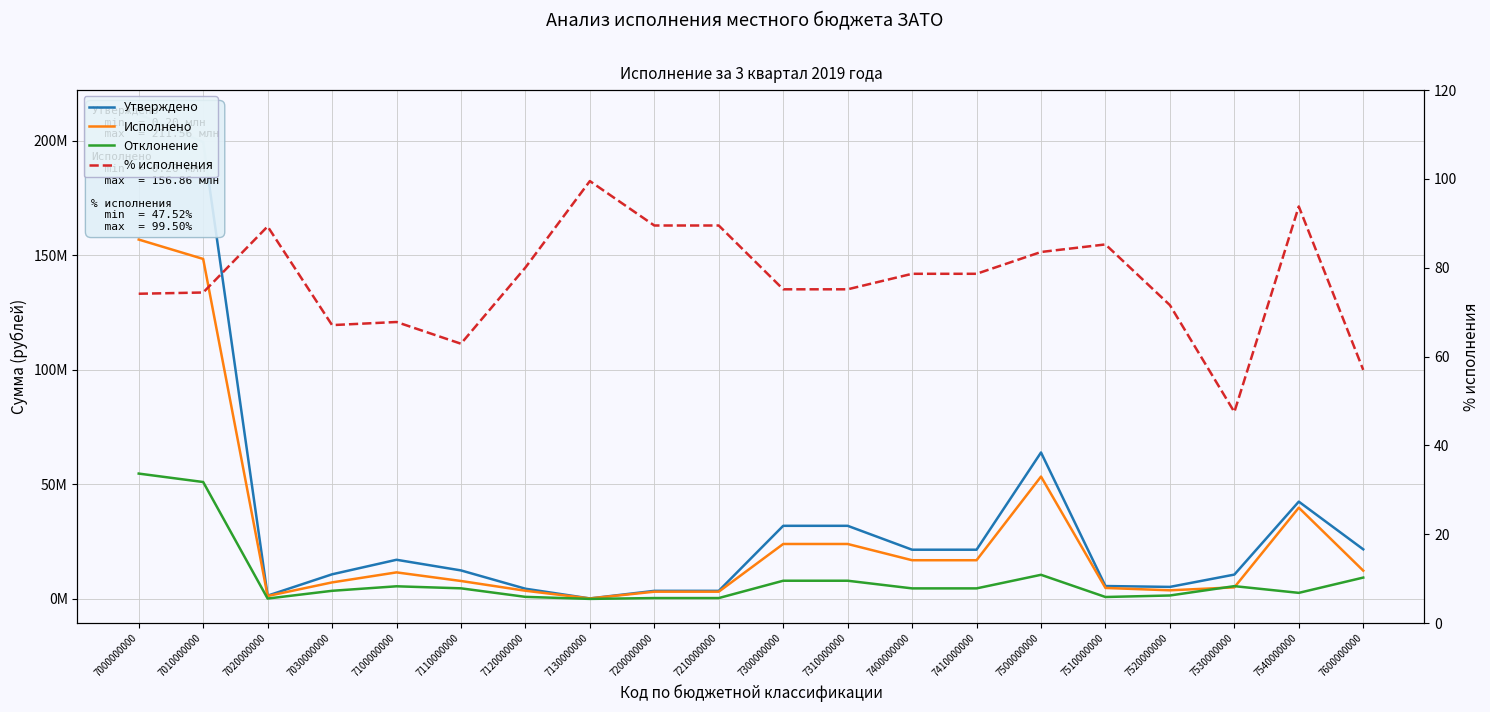

What is the maximum value shown in the chart?

211562816.4